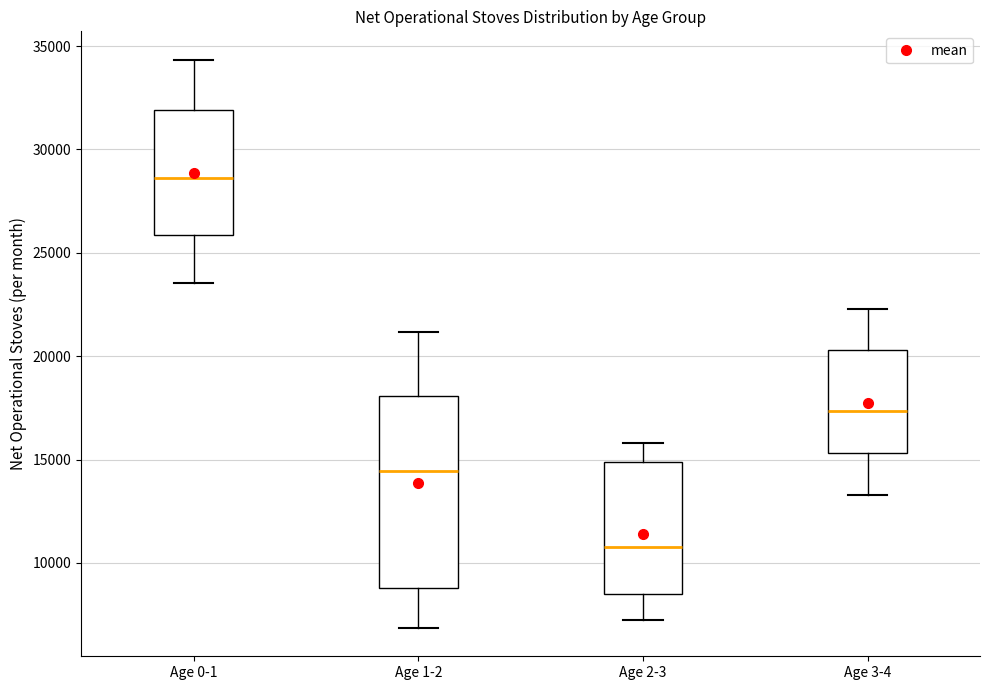

Which box is the tallest, from its lower edge to its upper edge?

Age 1-2